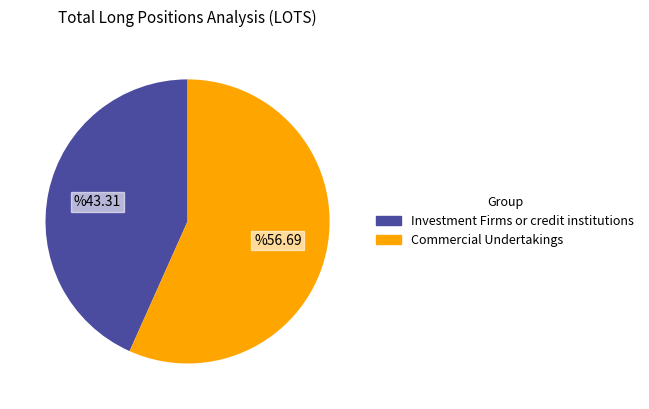

Do Investment Firms or credit institutions and Commercial Undertakings together represent more than half of the pie?

Yes